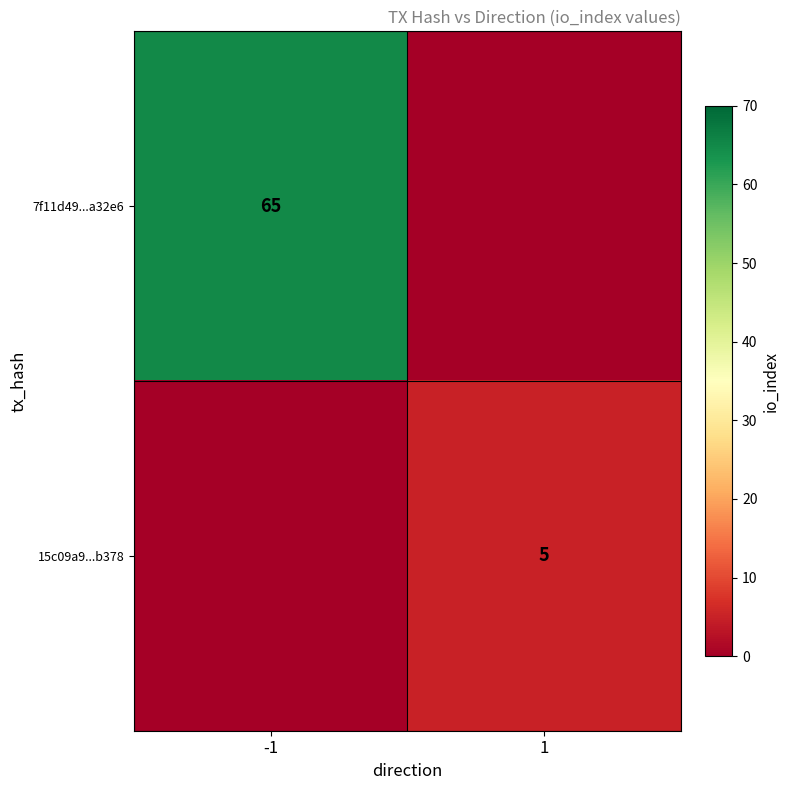

True or false: 15c09a9...b378 has a value of 5 at 1.

True